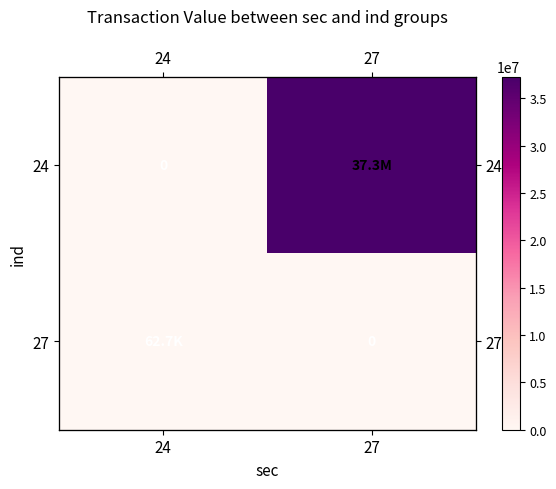

At which label does 27 reach its minimum?

27